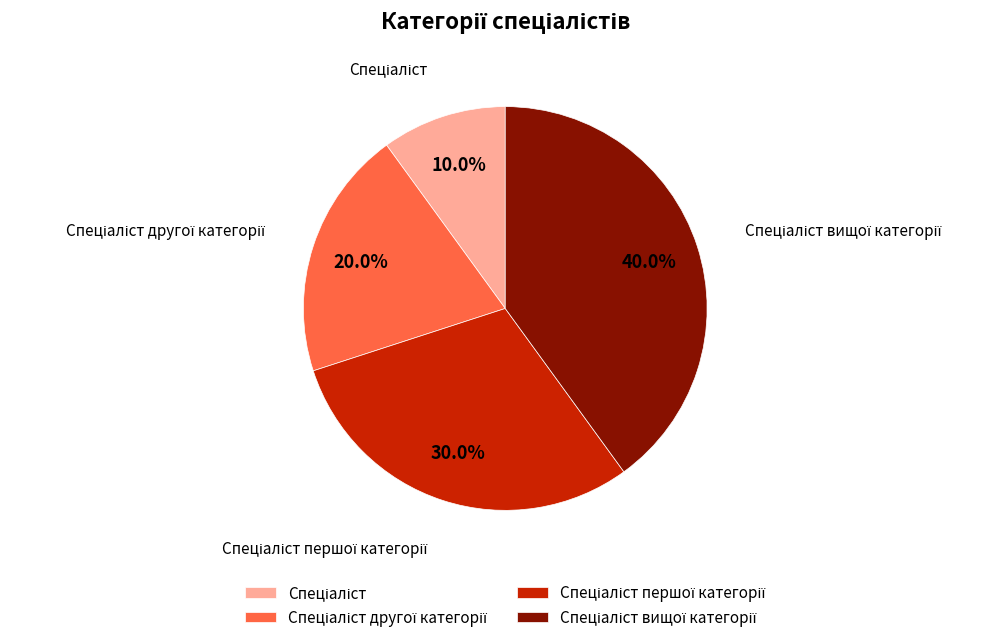

Is there any slice that represents more than half of the pie?

No